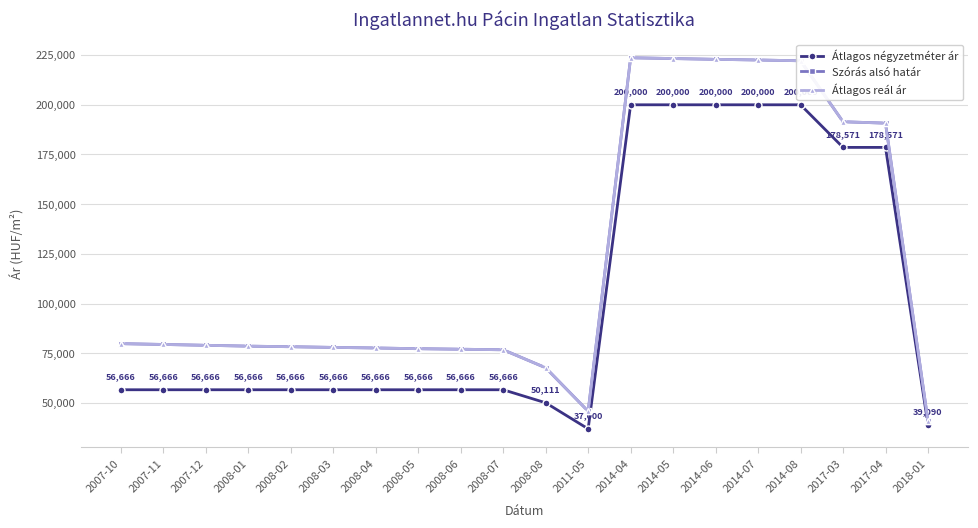

Is this an area chart (filled region under the line)?

No